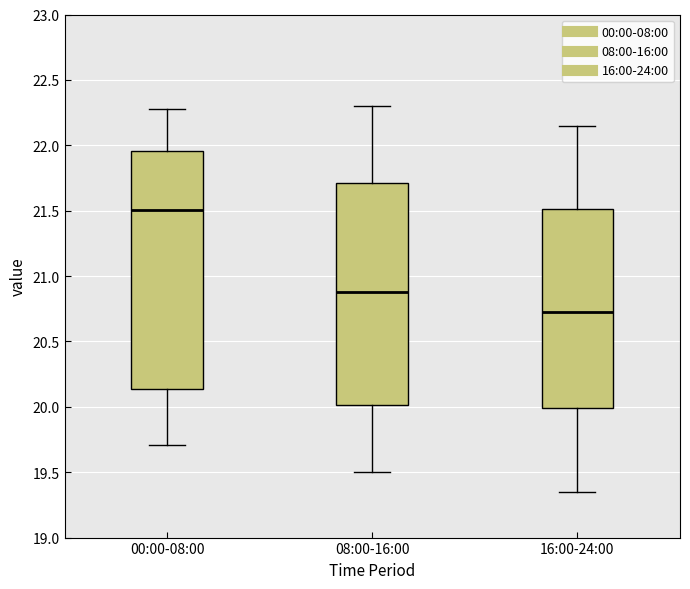

Reading left to right, transcribe this box plot: for each box, give where its median line is, the range the box spans, and where its two whiskers end, as read against the y-axis. The values are not printed on the chart, so give them approximately, as read against the axis.

00:00-08:00: median 21.50, box 20.15 to 21.95, whiskers 19.70 to 22.30
08:00-16:00: median 20.90, box 20.00 to 21.70, whiskers 19.50 to 22.30
16:00-24:00: median 20.75, box 20.00 to 21.50, whiskers 19.35 to 22.15